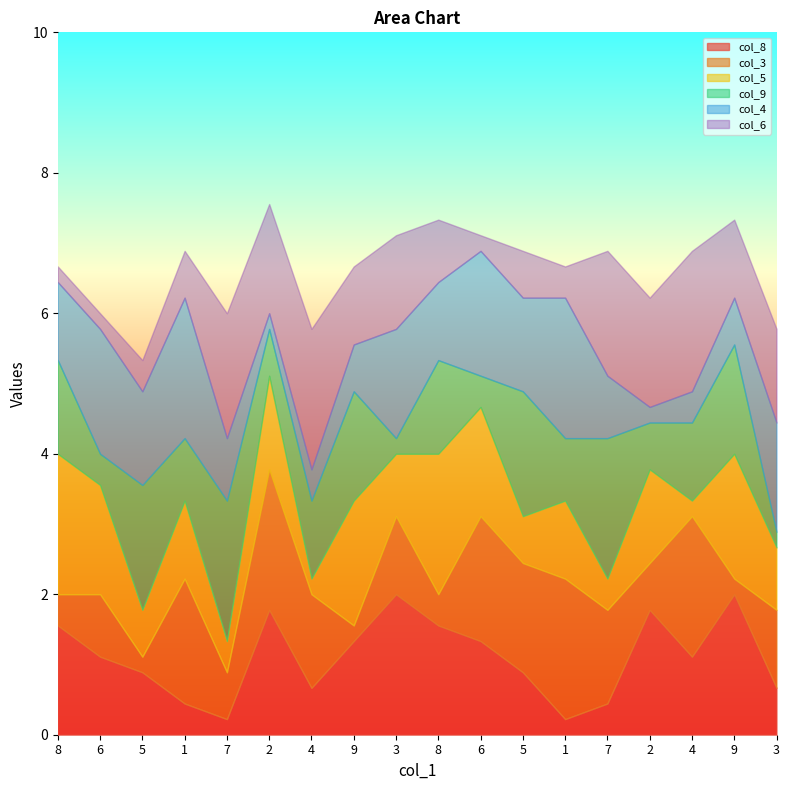

Where is the first local maximum for col_6?

7